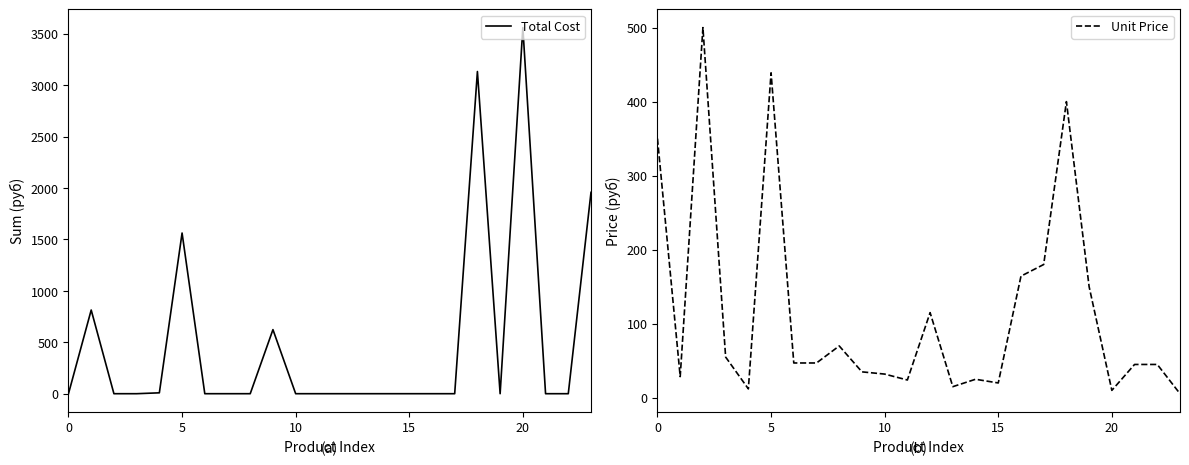

What is the label of the 18th point from the right?

6